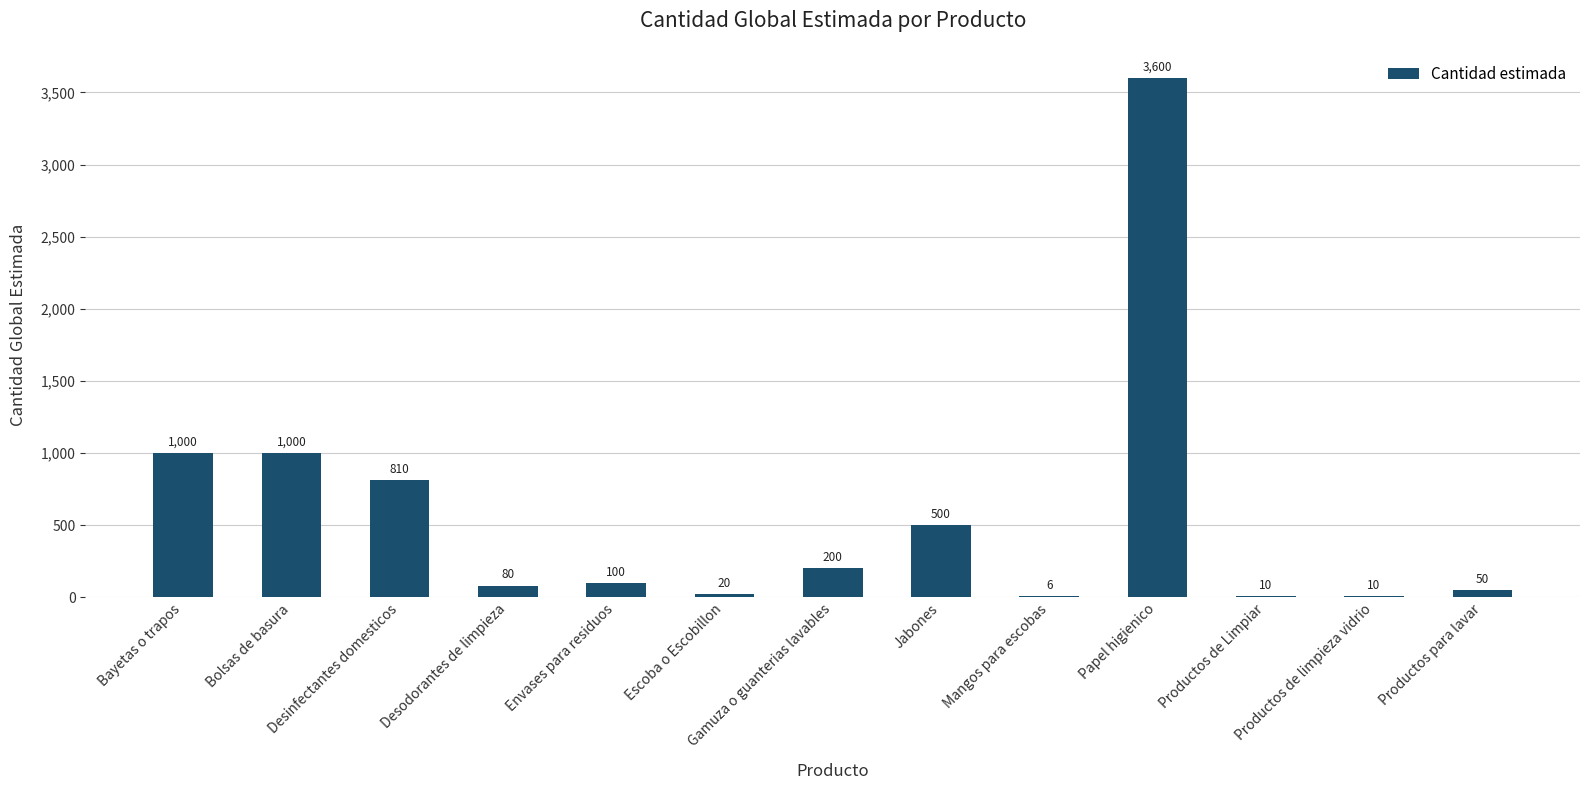

Reading right to left, extract all data points from this chart.

50	10	10	3600	6	500	200	20	100	80	810	1000	1000